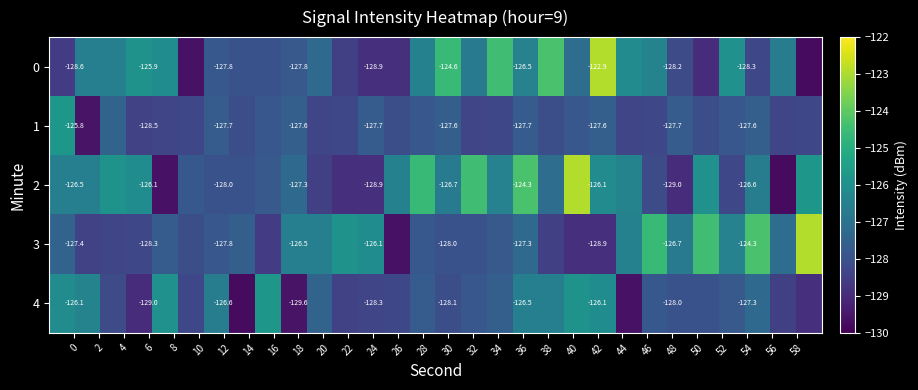

What is the difference between the maximum and second lowest values in the 3 series?

6.0